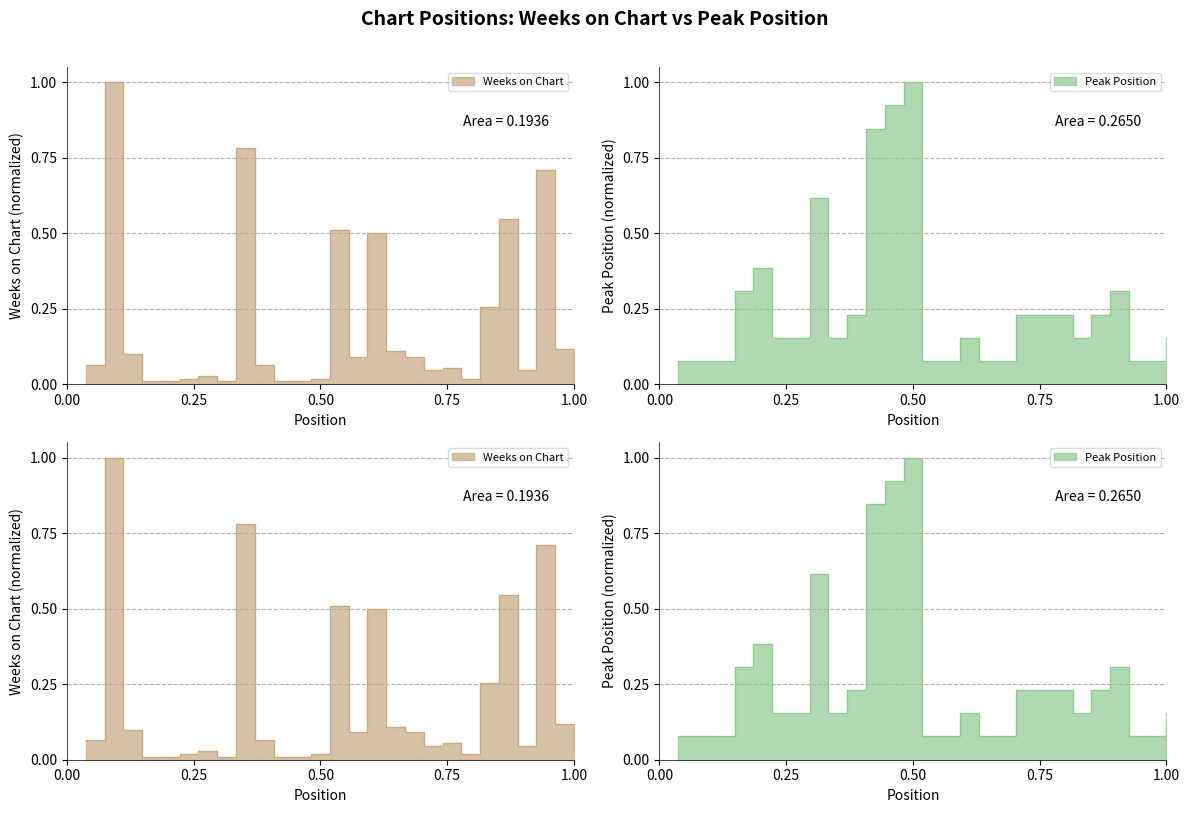

At how many categories does at least one series exceed 0?

27